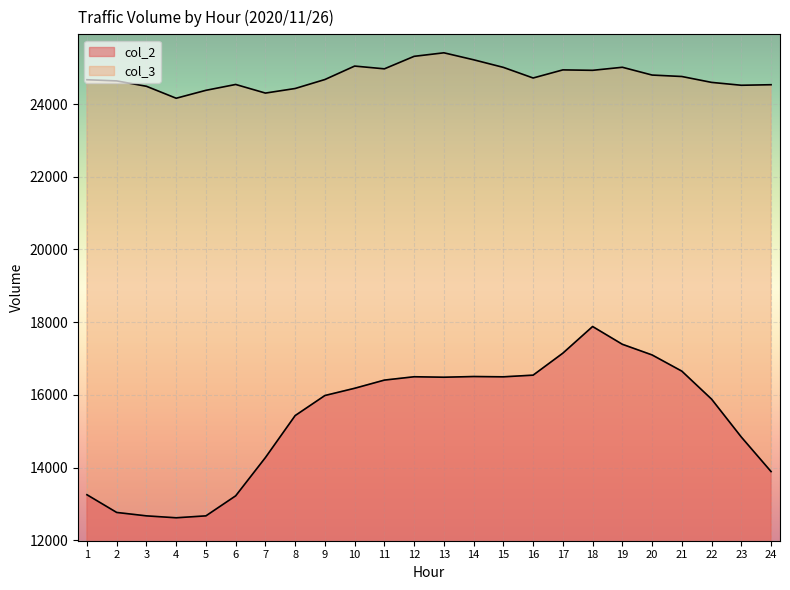

The col_3 series shows 24929 at 18. True or false?

True